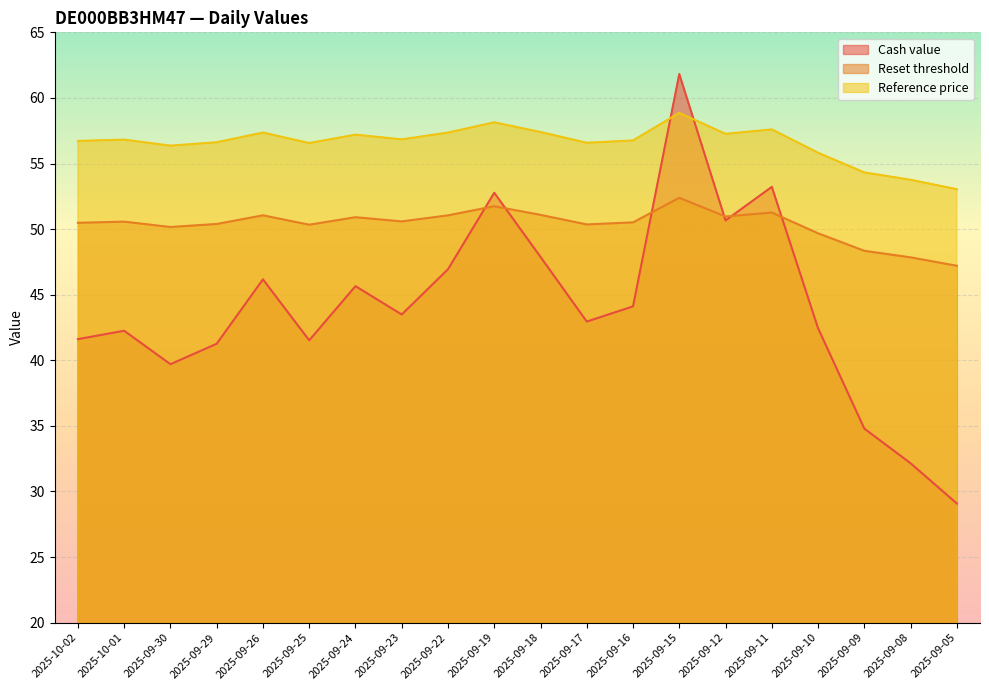

Is it true that Cash value equals 13.2 at 2025-09-15?

False